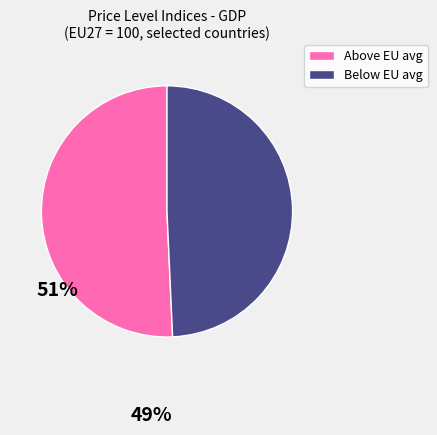

Does any single category account for the majority?

Yes